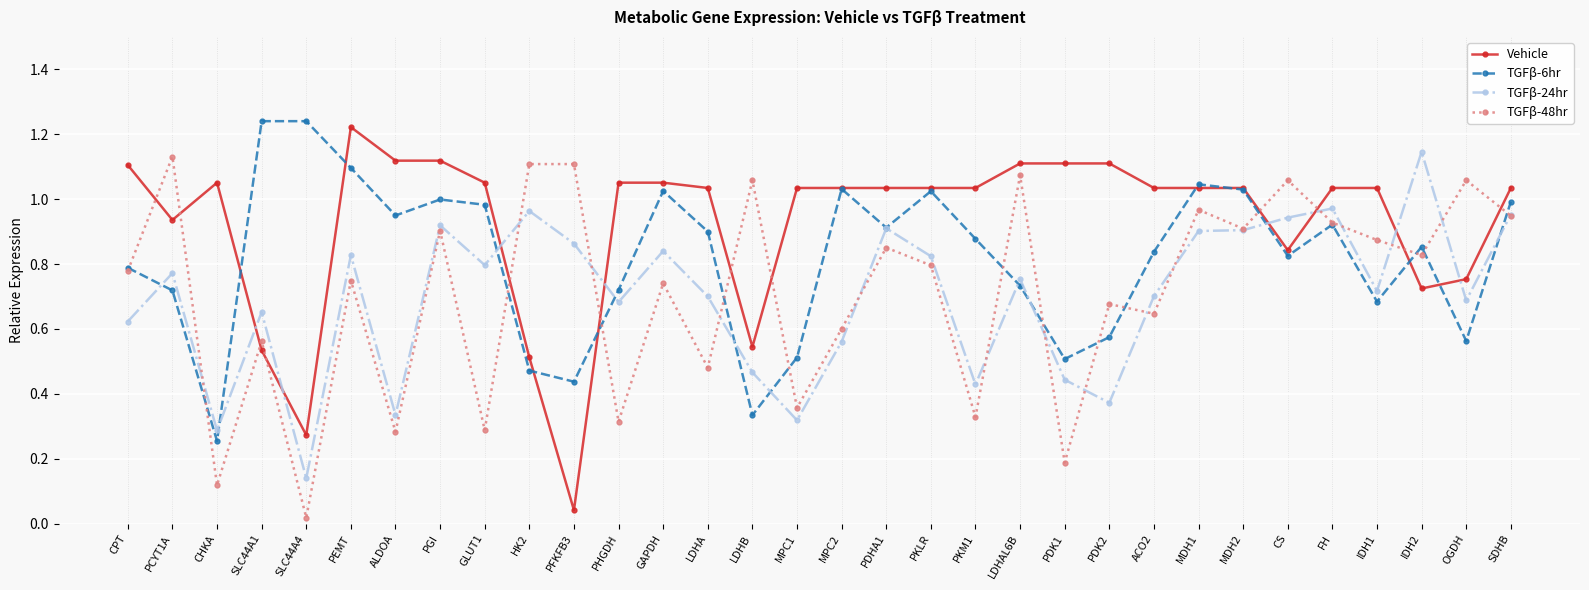

What is the sum of all TGFβ-6hr values?

26.1